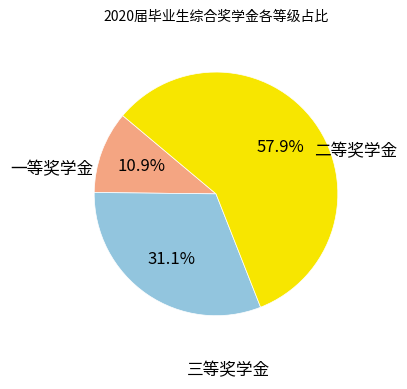

Is there a majority slice in this chart?

Yes